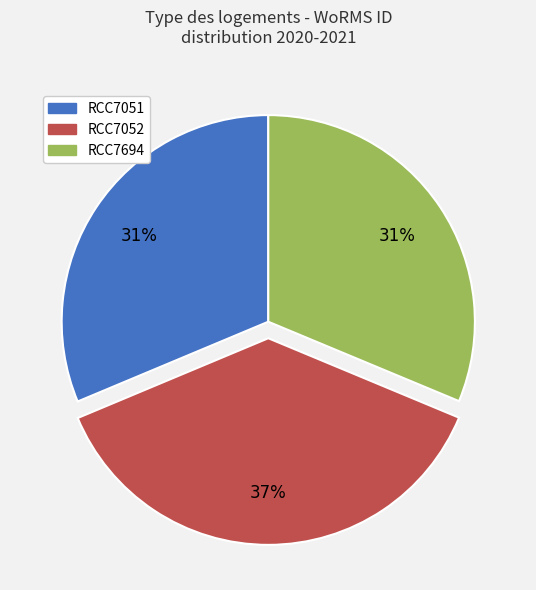

Which category has the biggest portion of the pie?

RCC7052